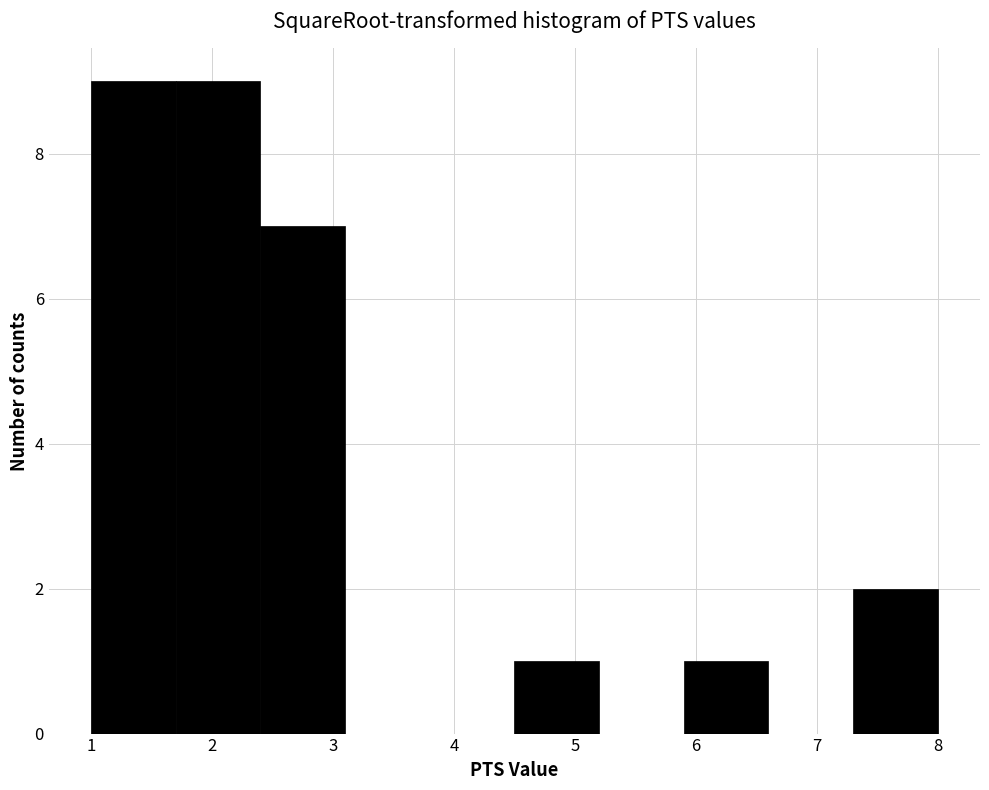

What is the height of the bar covering 1.0 to 1.7 on the x-axis? The values are not printed on the chart, so give them approximately, as read against the axis.

9